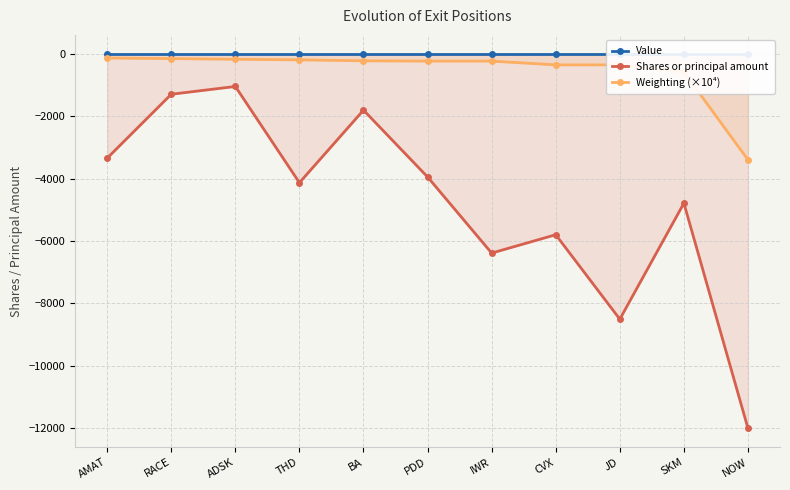

True or false: Weighting (×10⁴) and Value cross at least once.

False